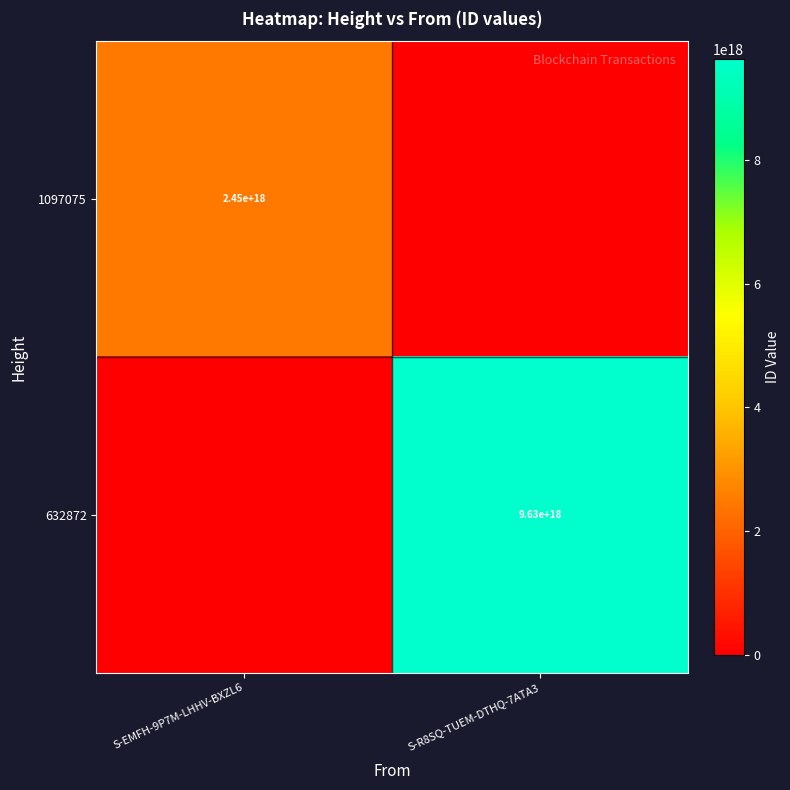

How many data points does each series have?

2